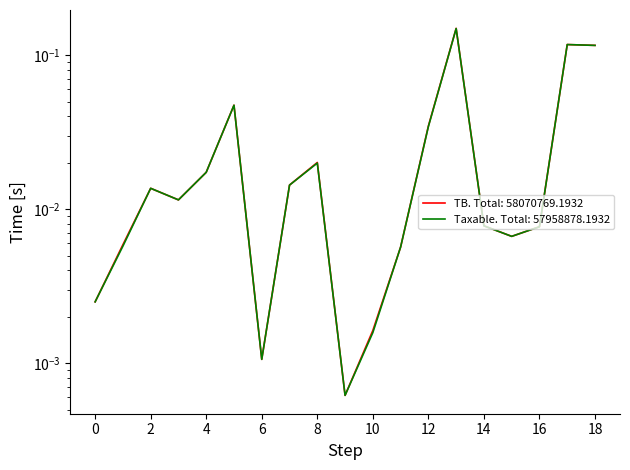

True or false: TB and Taxable cross at least once.

False